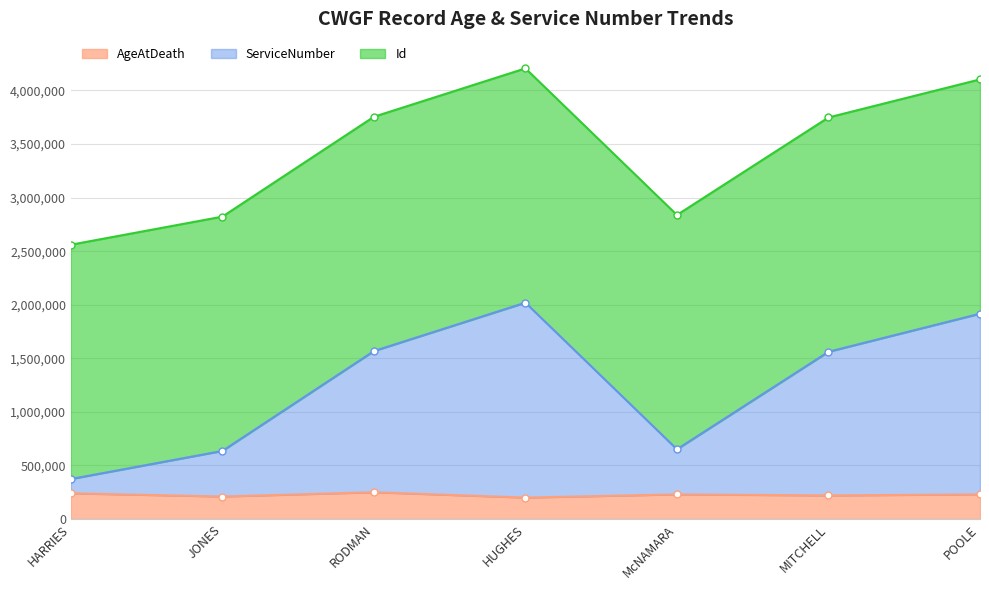

What is the highest value of the AgeAtDeath series?

250000